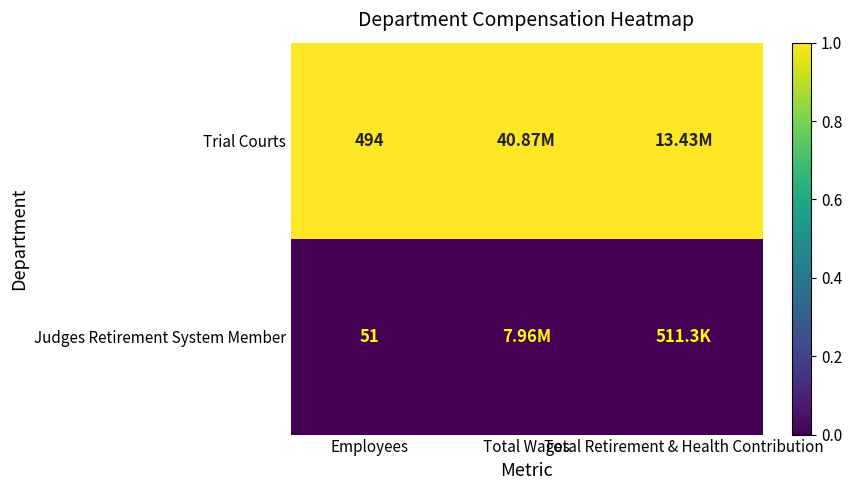

What is the spread (max minus min) of values at Employees?

443